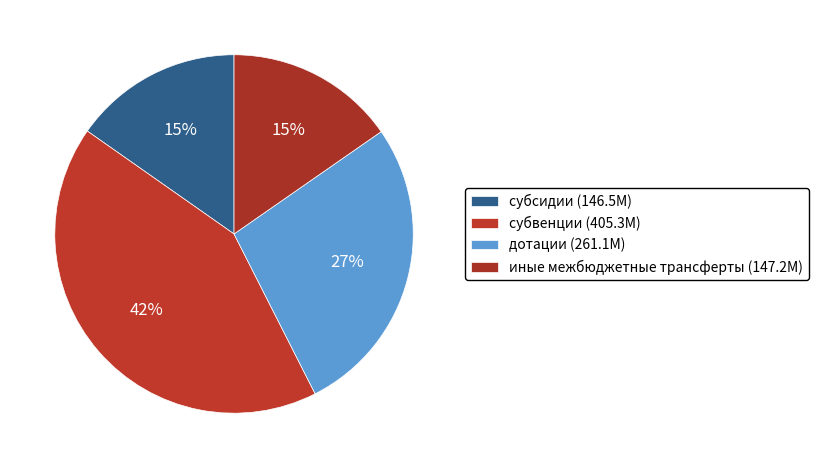

Combined, what portion of the pie is субвенции and иные межбюджетные трансферты?

57.5%